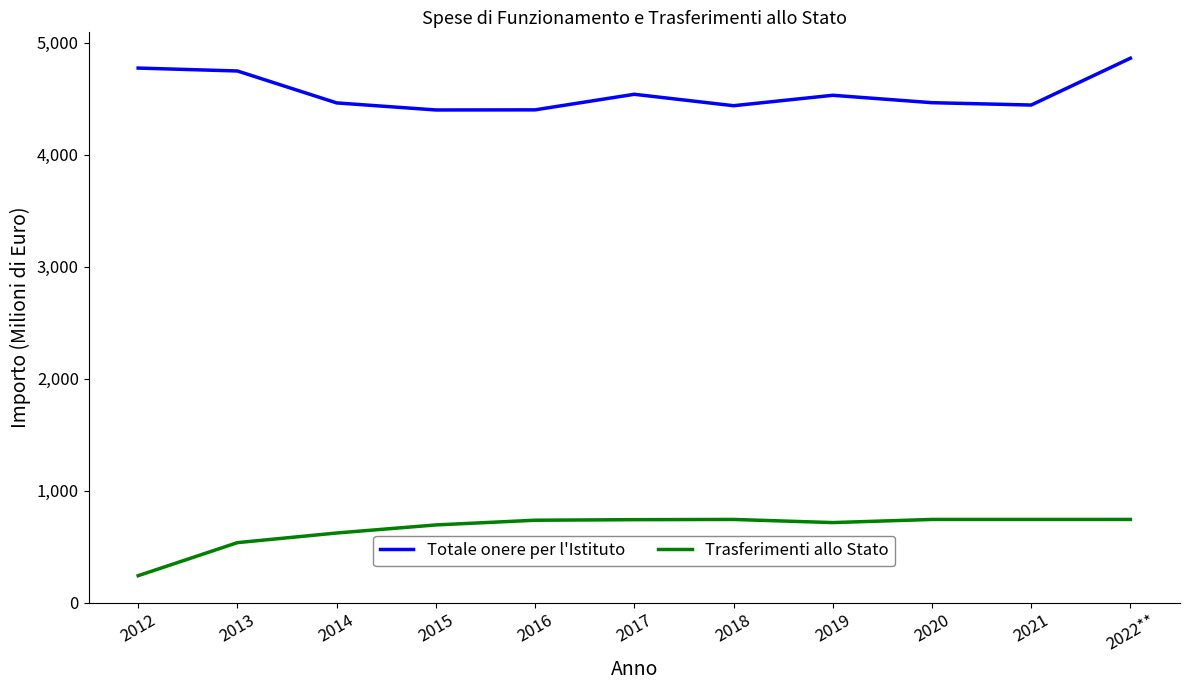

The value of Trasferimenti allo Stato at 2015 is 694. True or false?

True